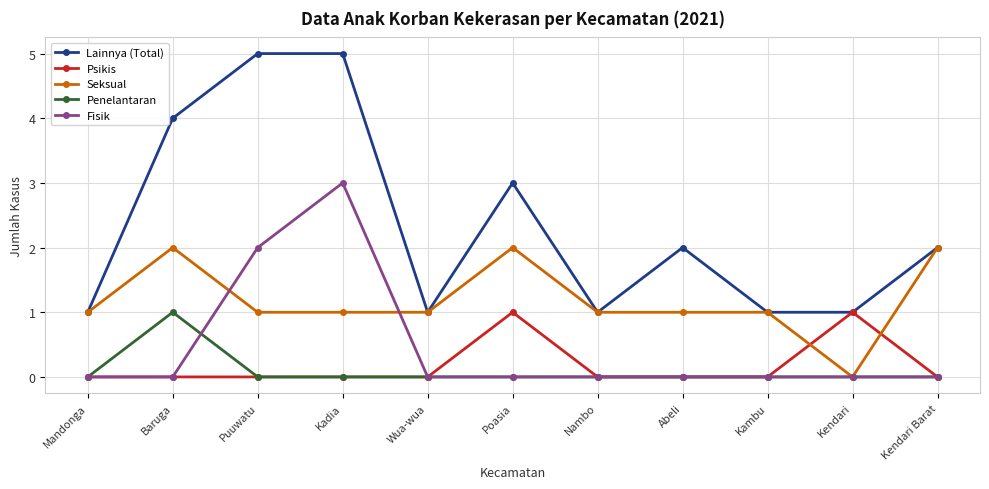

Count the number of categories in the chart.

11